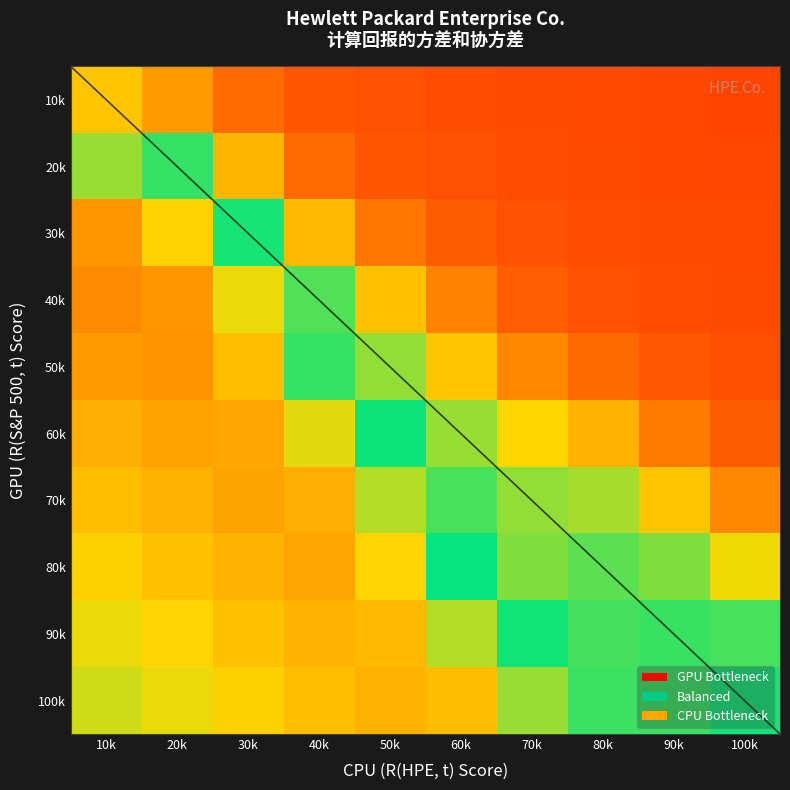

Reading right to left, what are all the values shown in this chart?

10k: 100k=0.1	90k=0.1	80k=0.1	70k=0.1	60k=0.1	50k=0.1	40k=0.1	30k=0.2	20k=0.2	10k=0.3
20k: 100k=0.1	90k=0.1	80k=0.1	70k=0.1	60k=0.1	50k=0.1	40k=0.2	30k=0.3	20k=0.5	10k=0.6
30k: 100k=0.1	90k=0.1	80k=0.1	70k=0.1	60k=0.2	50k=0.2	40k=0.3	30k=0.5	20k=0.7	10k=0.8
40k: 100k=0.1	90k=0.1	80k=0.1	70k=0.2	60k=0.2	50k=0.3	40k=0.4	30k=0.7	20k=0.8	10k=0.8
50k: 100k=0.1	90k=0.1	80k=0.2	70k=0.2	60k=0.3	50k=0.4	40k=0.5	30k=0.7	20k=0.8	10k=0.8
60k: 100k=0.2	90k=0.2	80k=0.3	70k=0.3	60k=0.4	50k=0.5	40k=0.6	30k=0.7	20k=0.7	10k=0.7
70k: 100k=0.2	90k=0.3	80k=0.4	70k=0.4	60k=0.5	50k=0.6	40k=0.7	30k=0.7	20k=0.7	10k=0.7
80k: 100k=0.3	90k=0.4	80k=0.4	70k=0.4	60k=0.5	50k=0.7	40k=0.7	30k=0.7	20k=0.7	10k=0.7
90k: 100k=0.5	90k=0.5	80k=0.5	70k=0.5	60k=0.6	50k=0.7	40k=0.7	30k=0.7	20k=0.7	10k=0.7
100k: 100k=0.5	90k=0.5	80k=0.5	70k=0.6	60k=0.7	50k=0.7	40k=0.7	30k=0.7	20k=0.7	10k=0.6